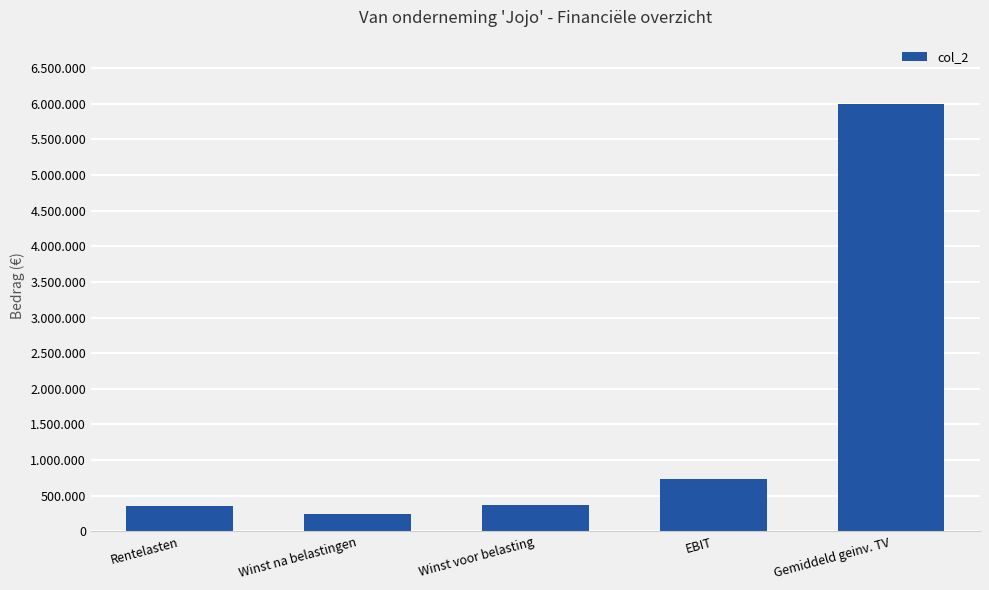

What is the change in value from Rentelasten to Gemiddeld geinv. TV?

+5640000